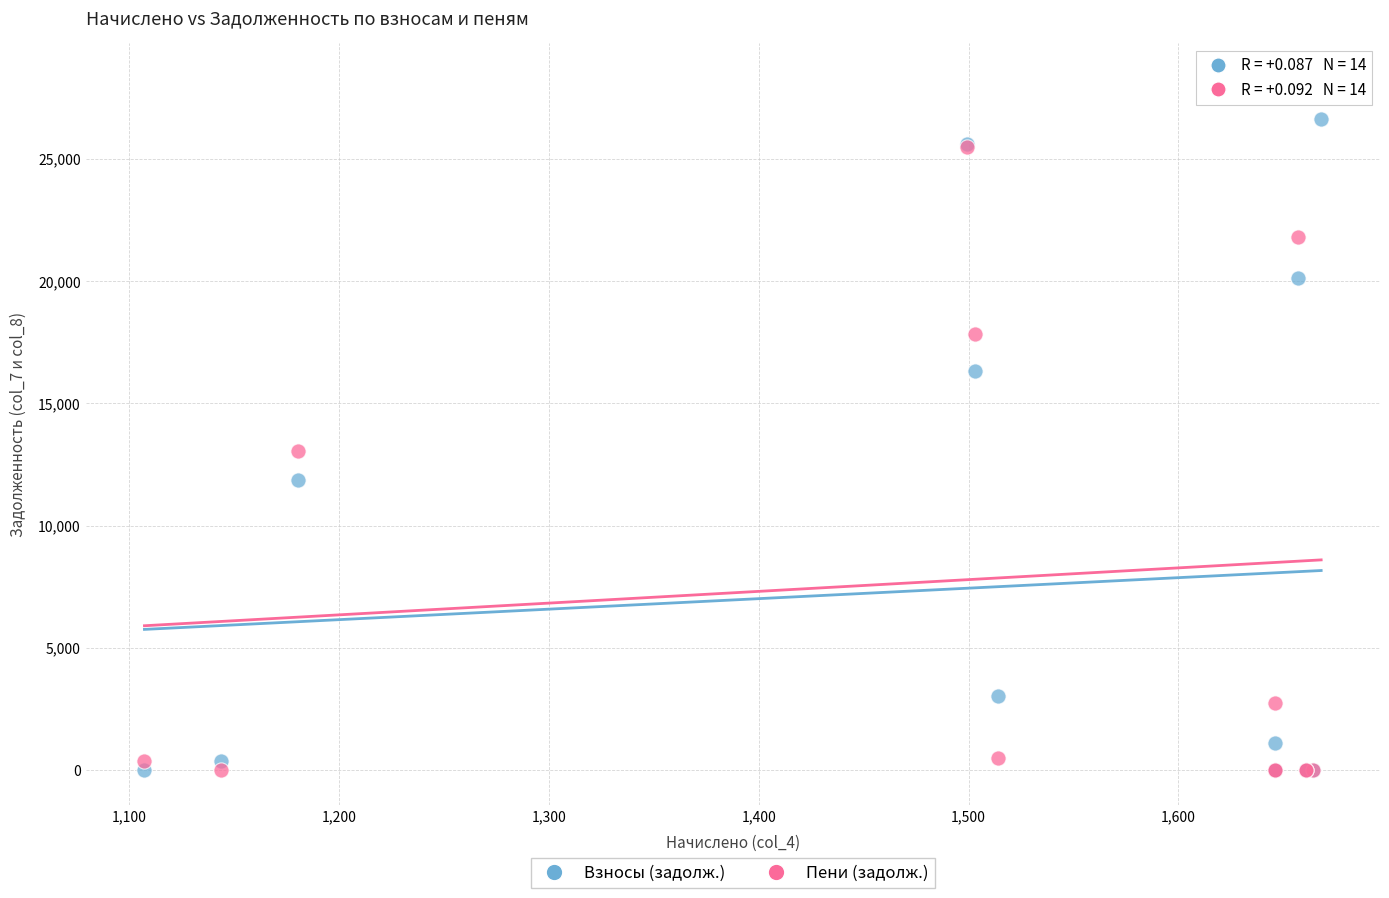

Across all series, what Y value is closest to 14156?

13041.6